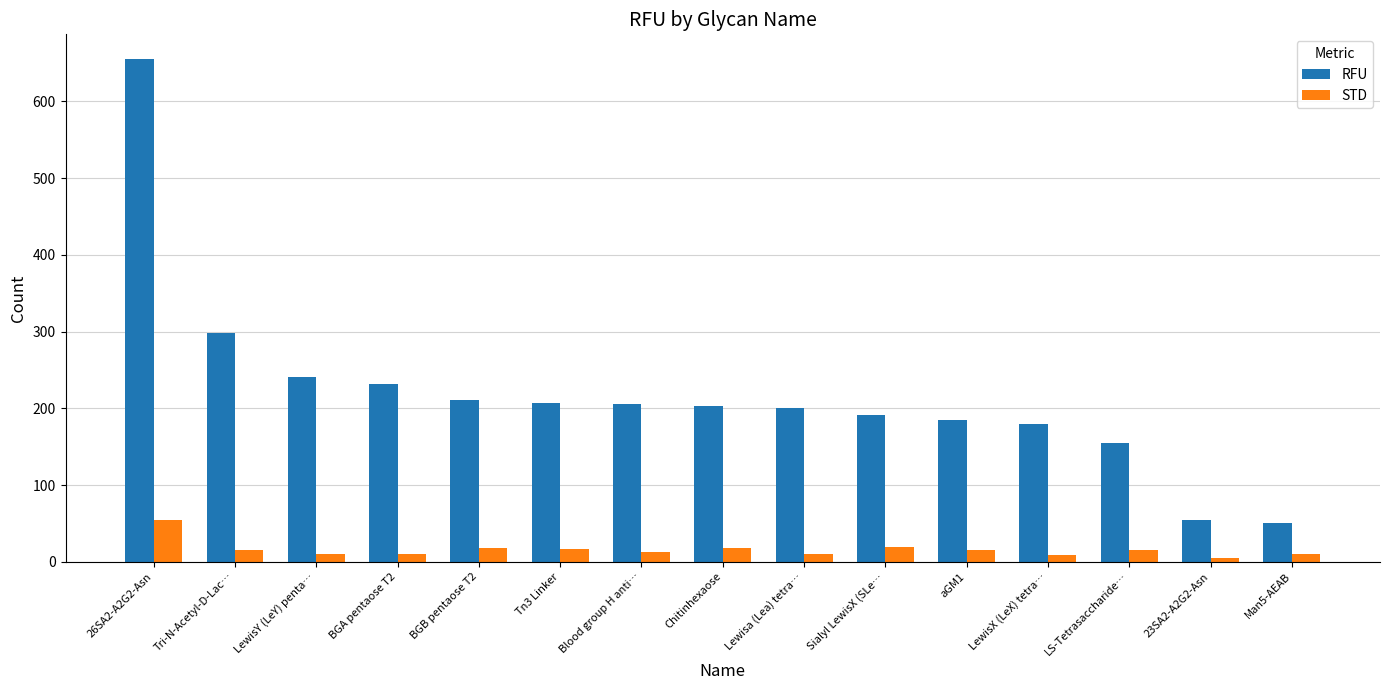

Rank the series by their average value, from lowest to highest.

STD, RFU